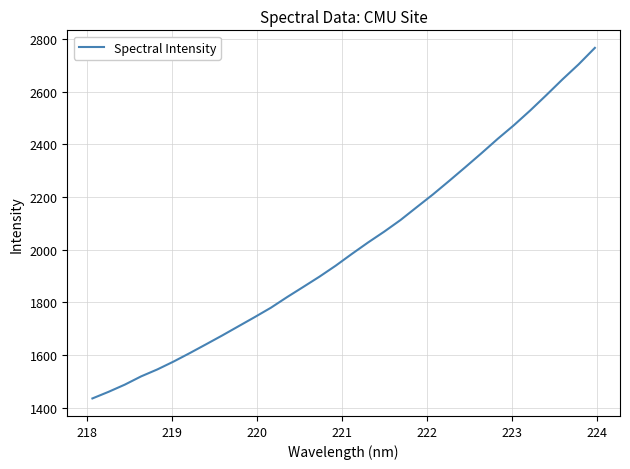

Count the number of data series in this chart.

1